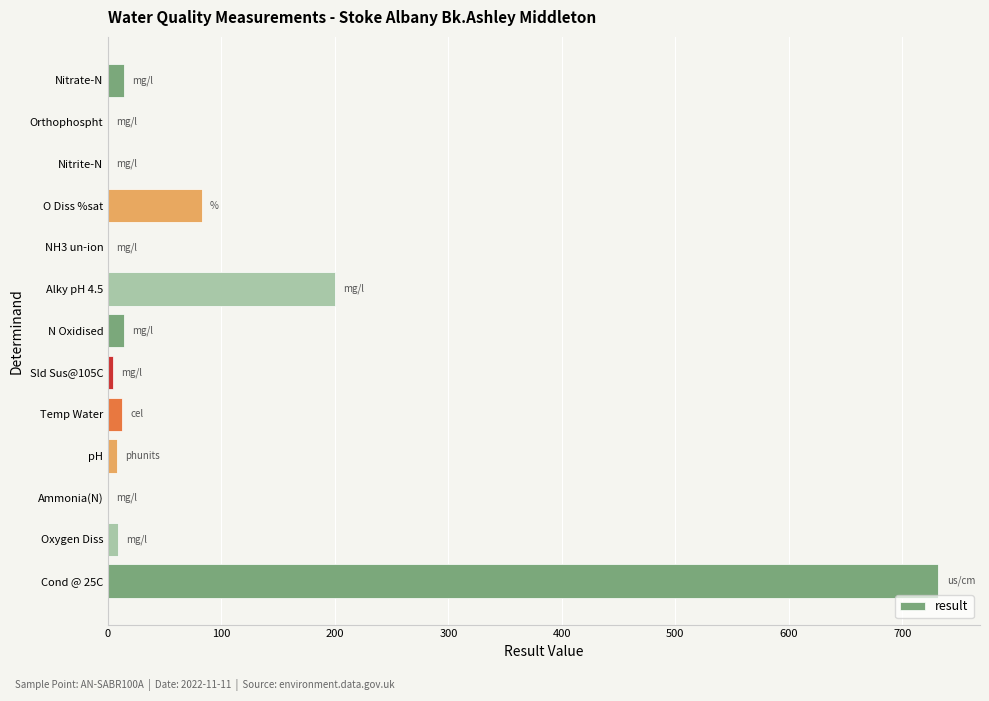

What is the maximum value shown in the chart?

732.0